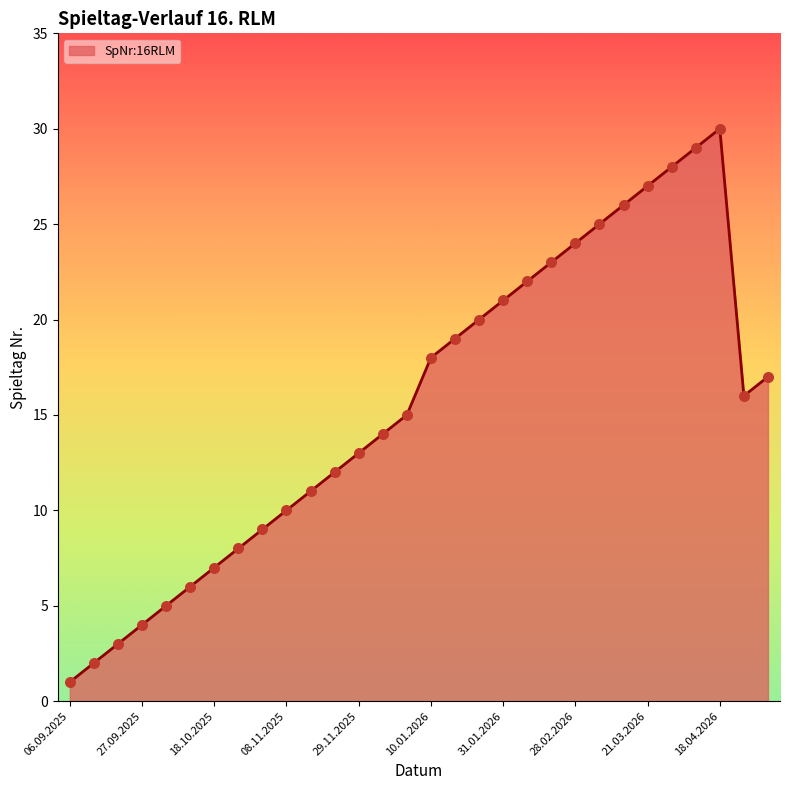

What is the difference between the maximum and minimum values?

29